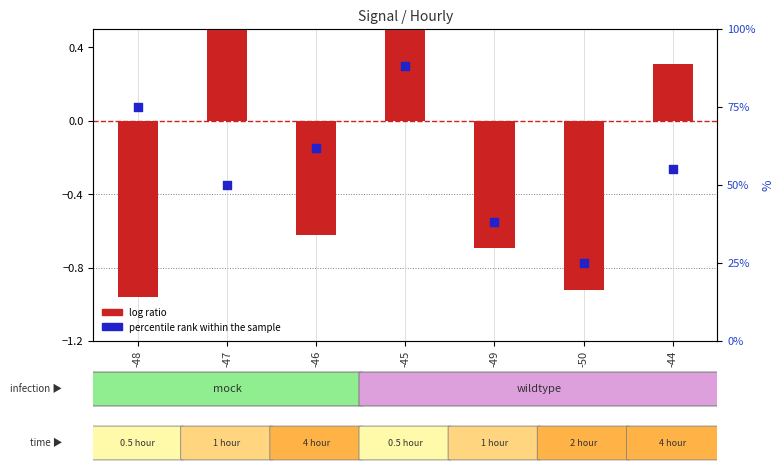

Which series contains the highest Y value?

percentile rank within the sample